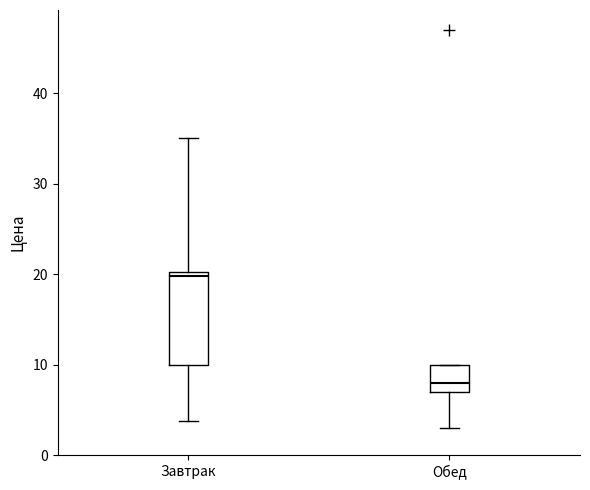

Which box's median line is the highest?

Завтрак